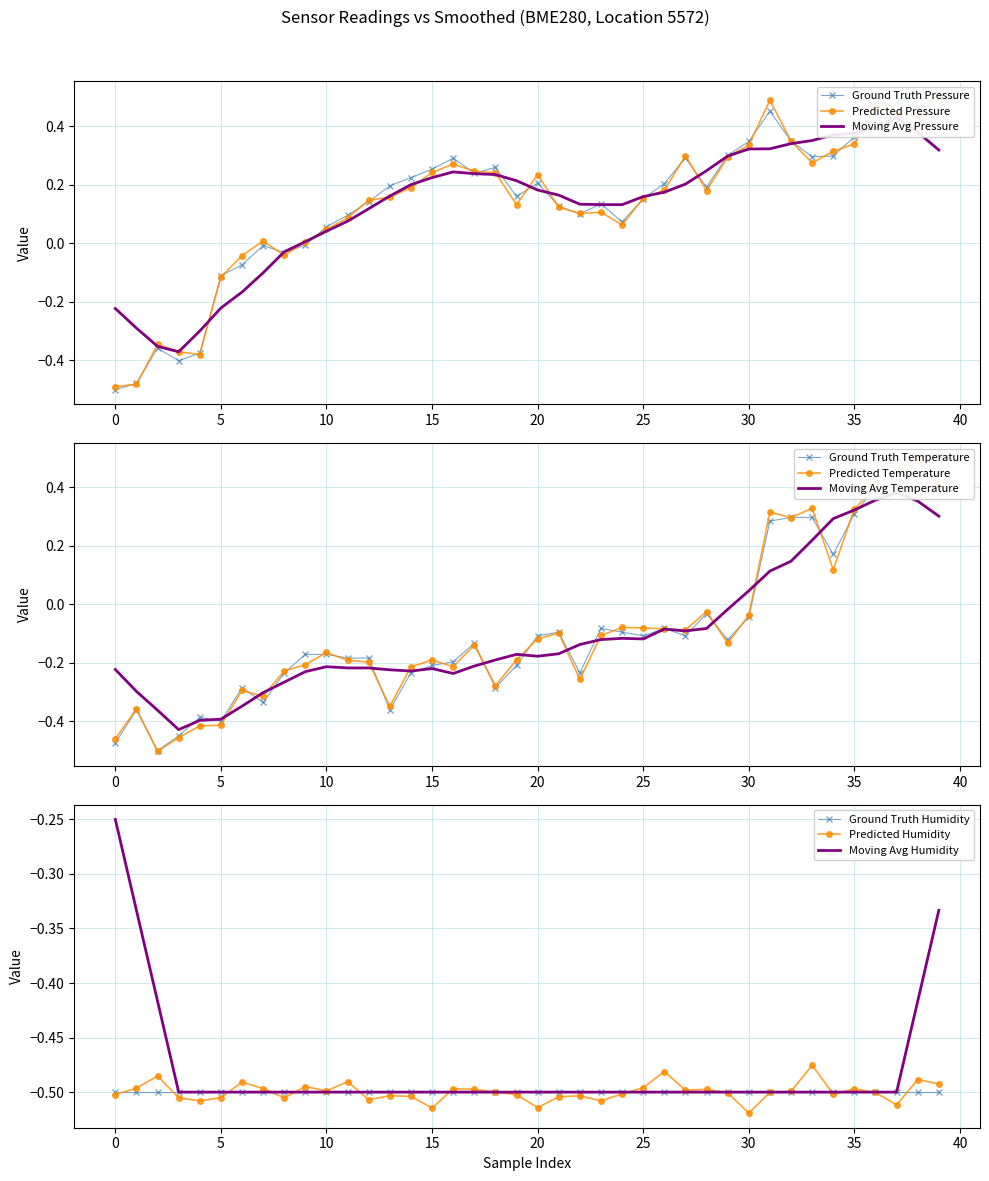

Does the chart have visible grid lines?

Yes